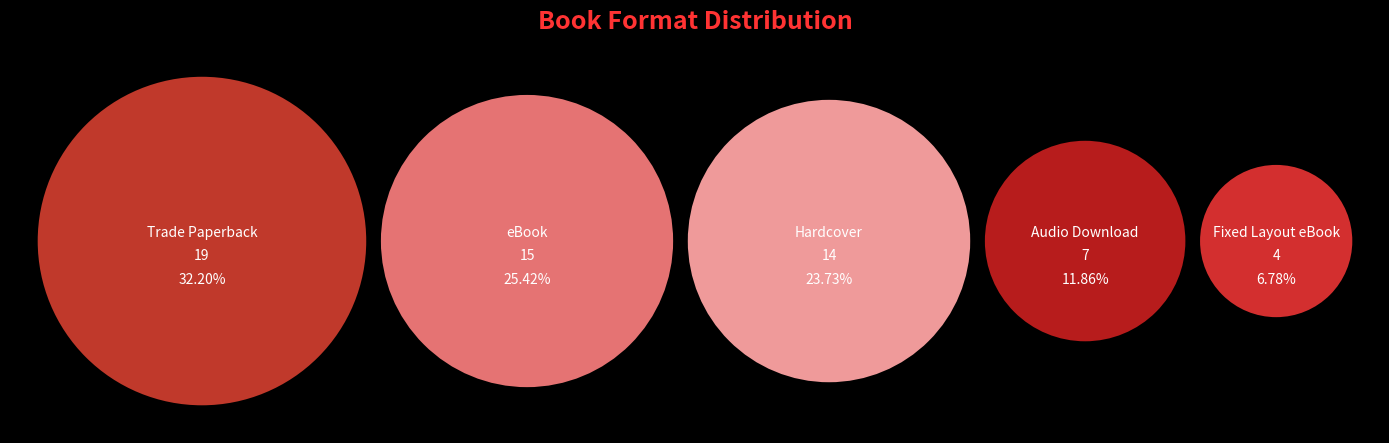

To the nearest percent, what portion does Trade Paperback represent?

32%